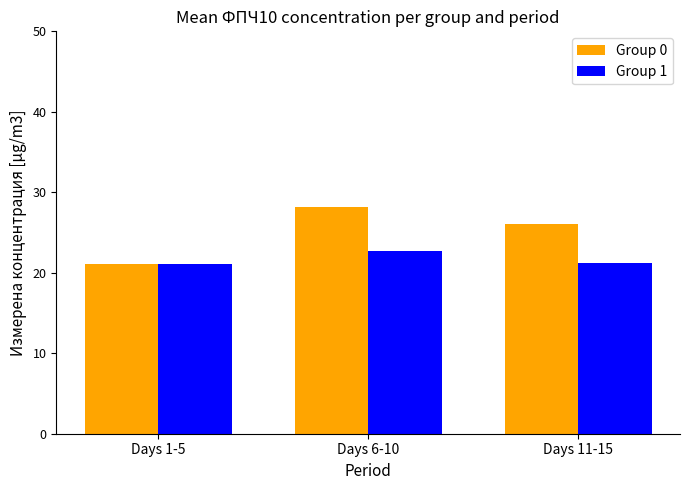

True or false: Group 0 has a value of 26.1 at Days 11-15.

True